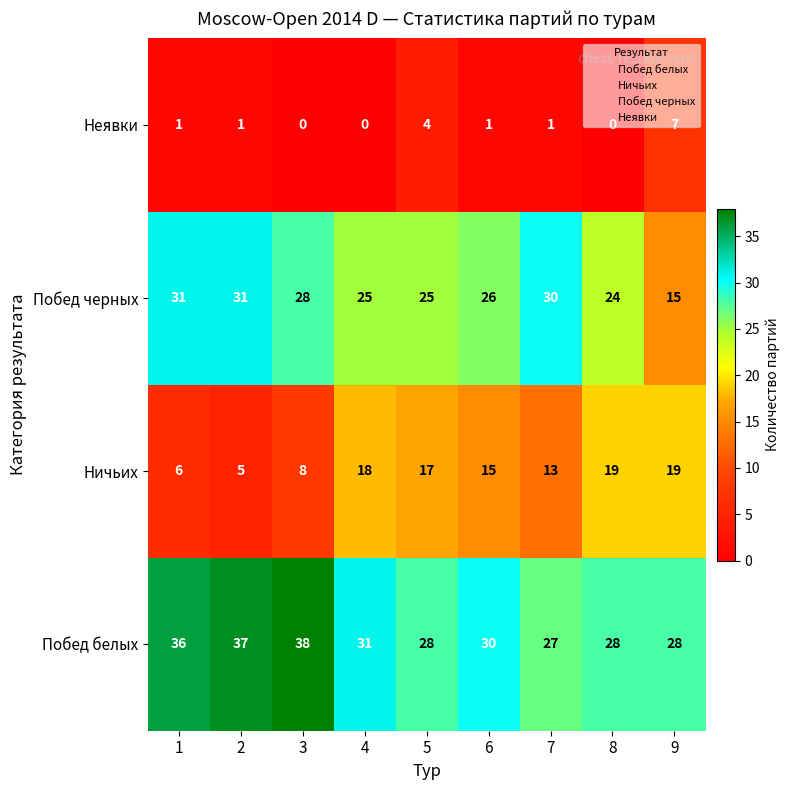

At which label is Неявки closest to 3?

5